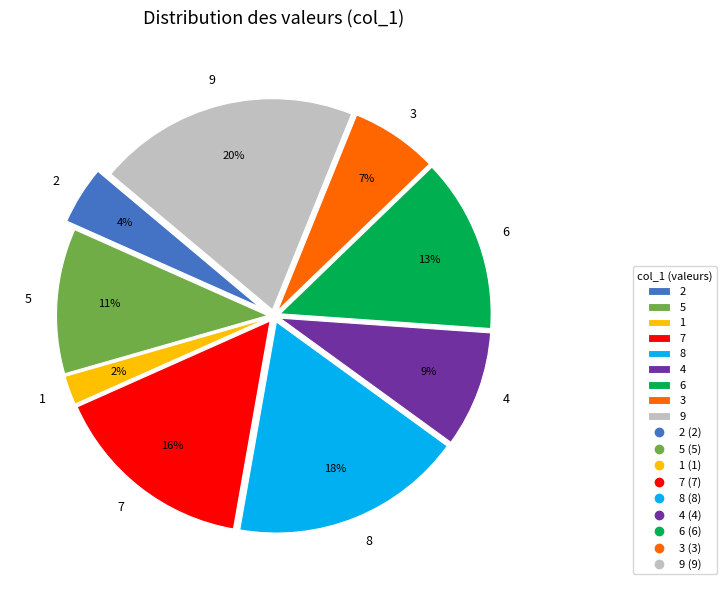

What is the largest slice in the pie chart?

9